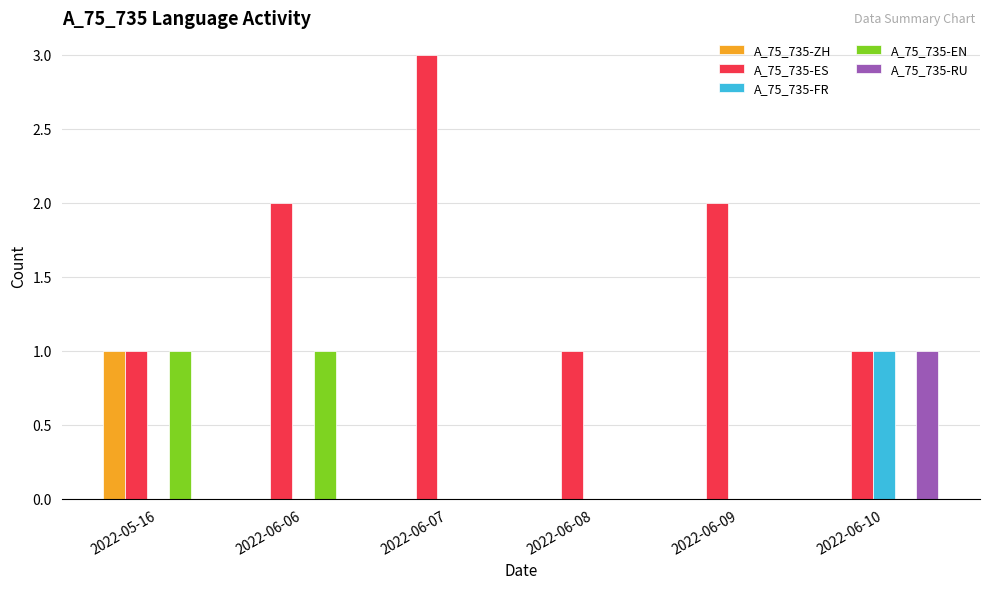

What is the highest value of the A_75_735-ES series?

3